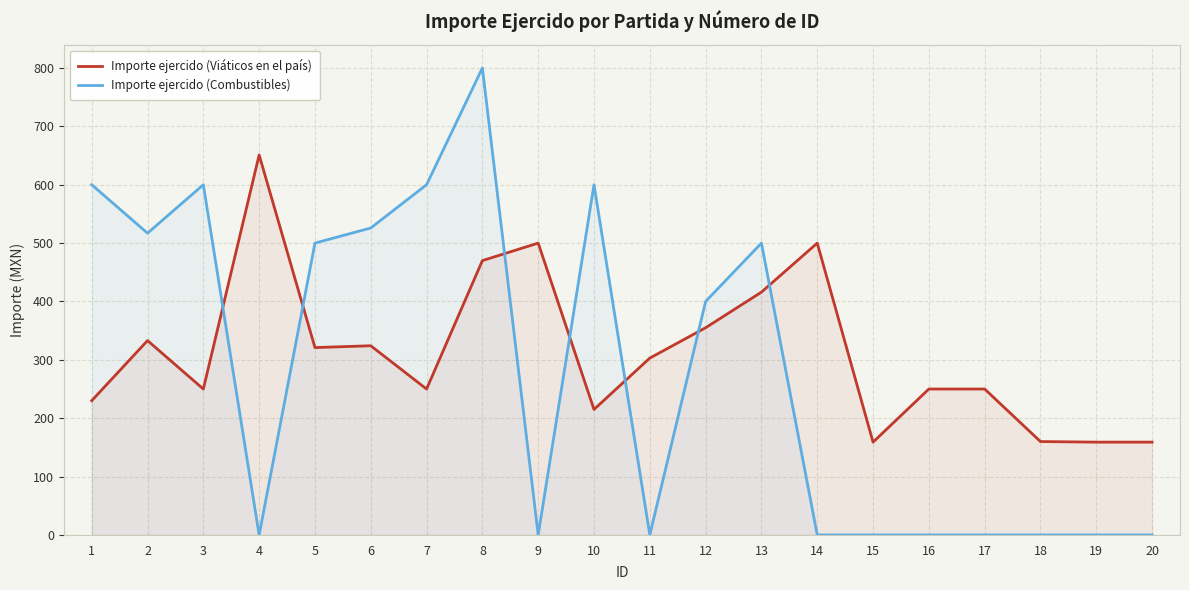

How many times do Importe ejercido (Combustibles) and Importe ejercido (Viáticos en el país) cross each other?

7